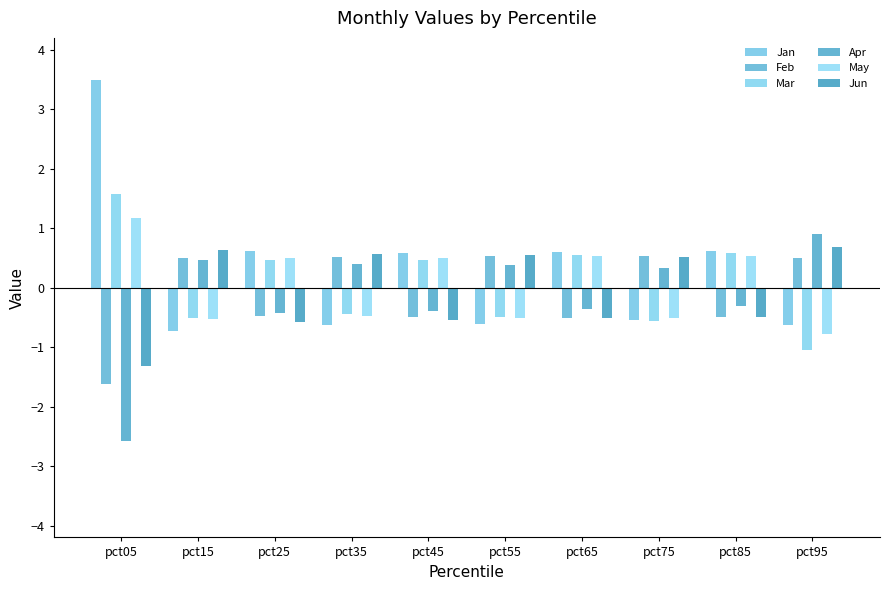

Which category has the lowest value in the Jun series?

pct05